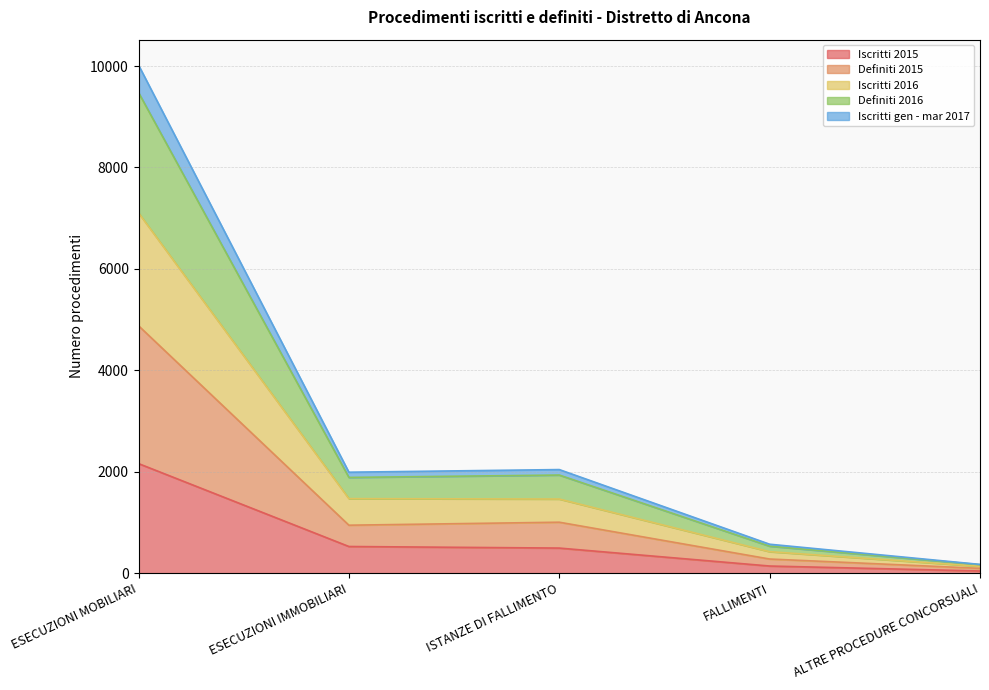

What is the sum of all Iscritti 2015 values?

3366